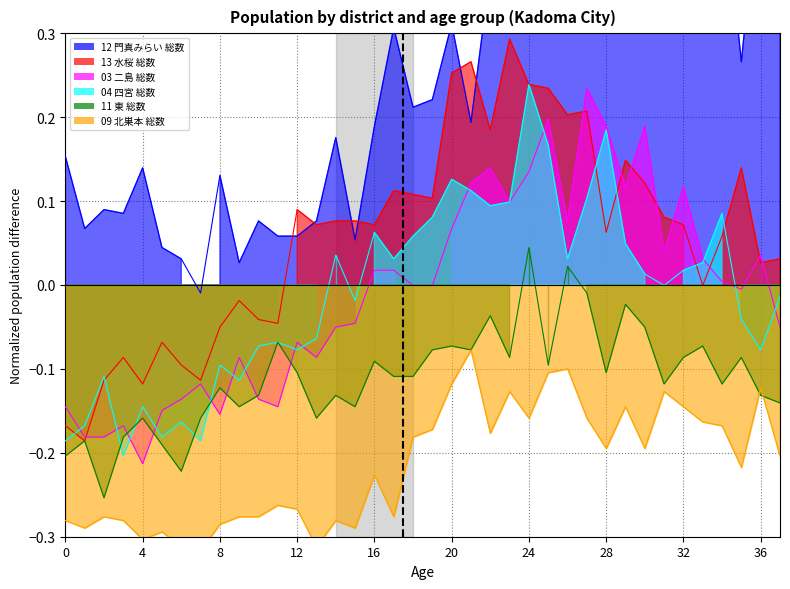

At which category is the sum across all series the highest?

25